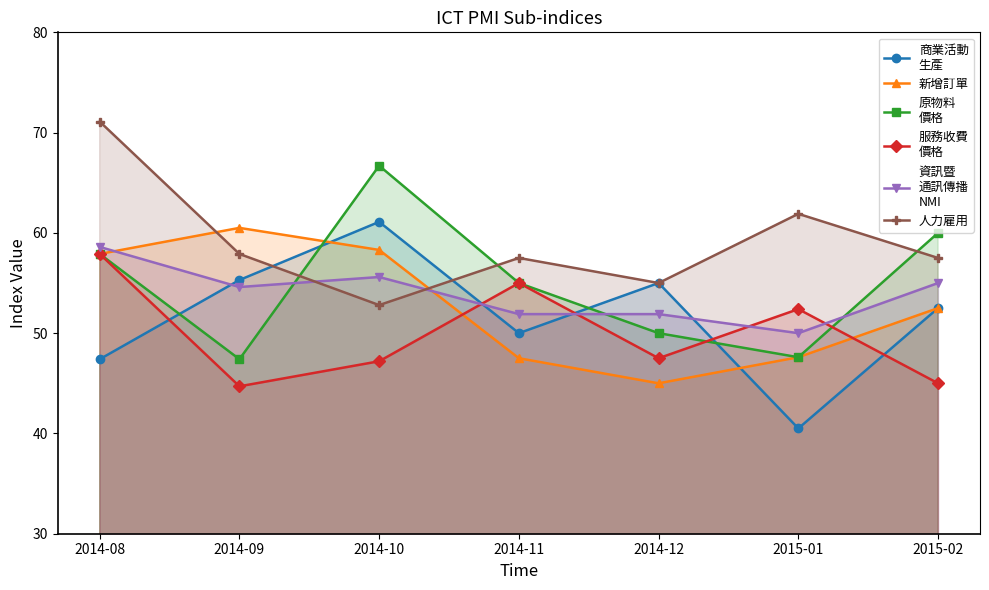

In 資訊暨
通訊傳播
NMI, how many points are higher than both neighbors (excluding endpoints)?

1